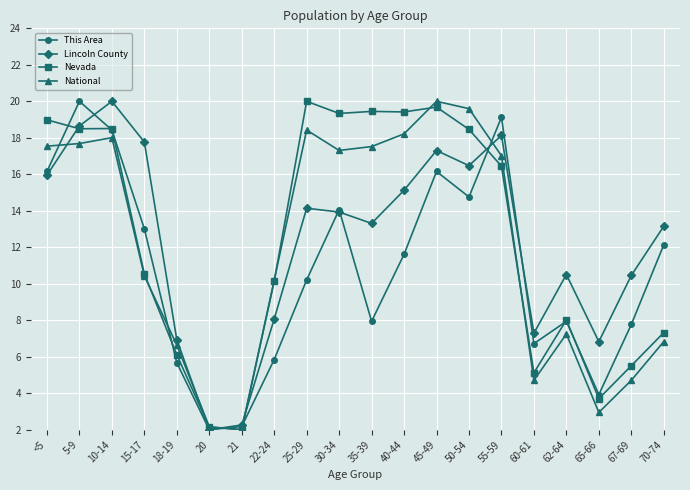

Does the chart have visible grid lines?

Yes